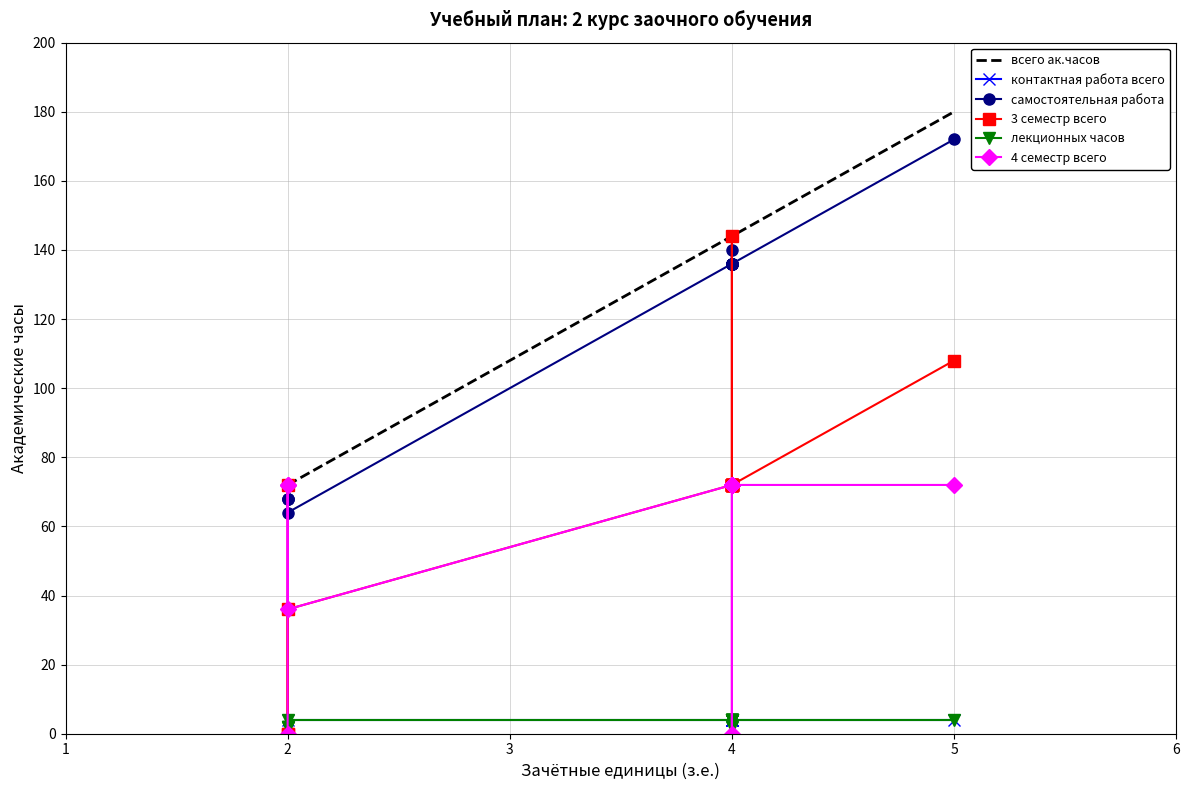

Which series changed the most between 0 and 11?

всего ак.часов